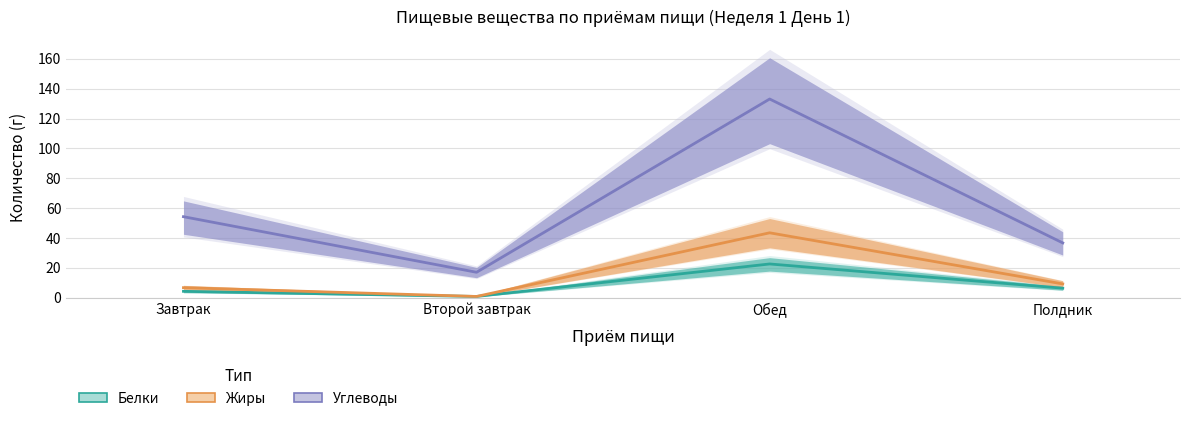

How many distinct data groups are displayed?

3